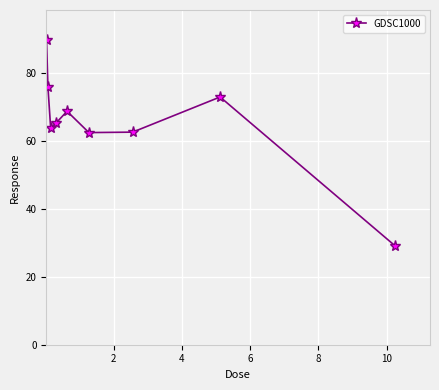

What is the value of the 3rd point from the left?

63.8